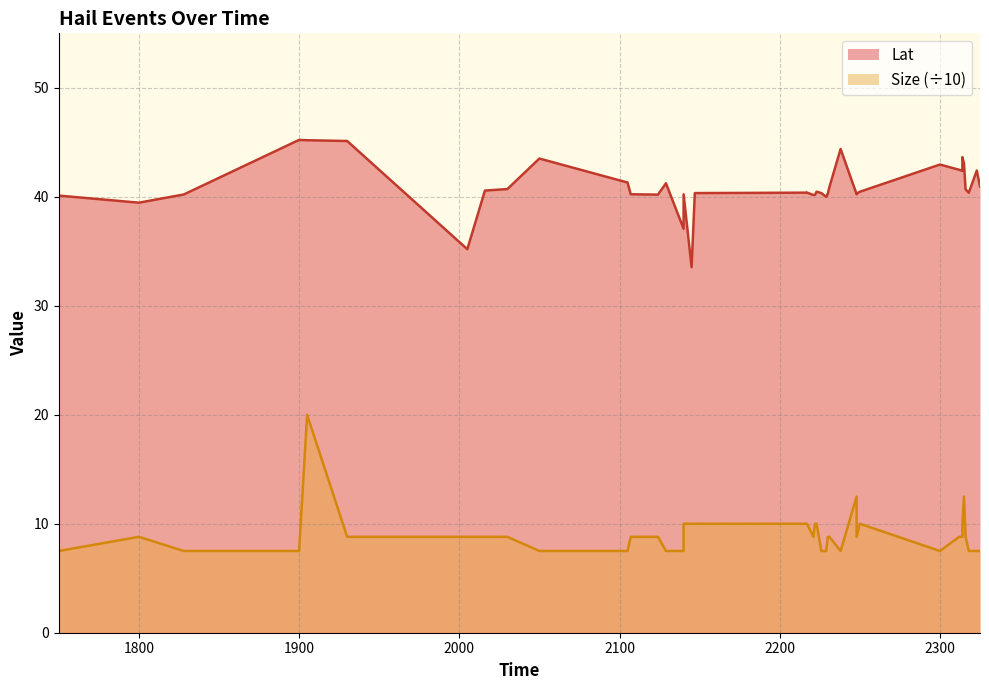

True or false: Size and Lat cross at least once.

False